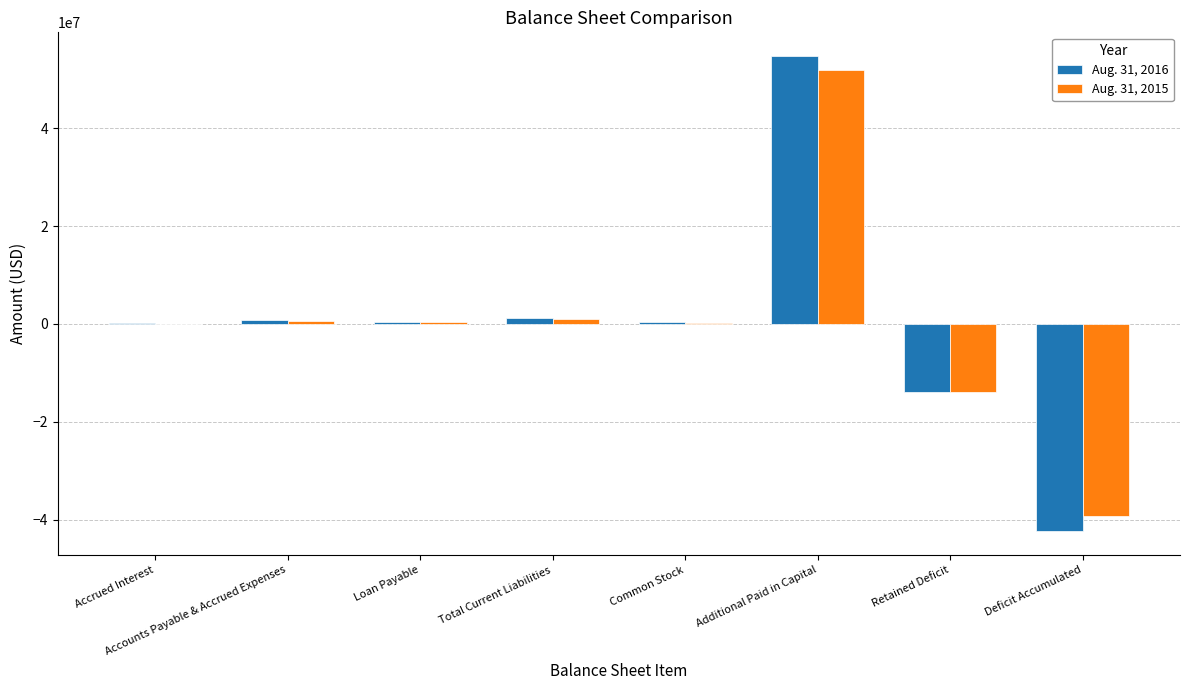

True or false: Aug. 31, 2015 has a value of 21039603 at Additional Paid in Capital.

False